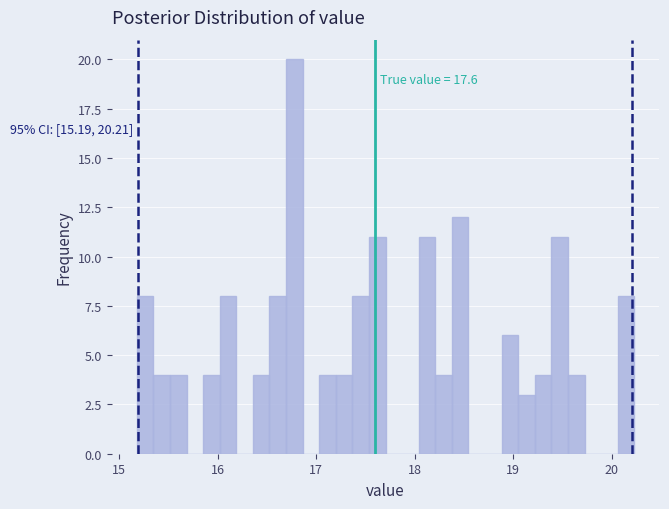

Around what value on the x-axis is the tallest bar? Give the approximate position of its centre, as read against the axis.

16.8